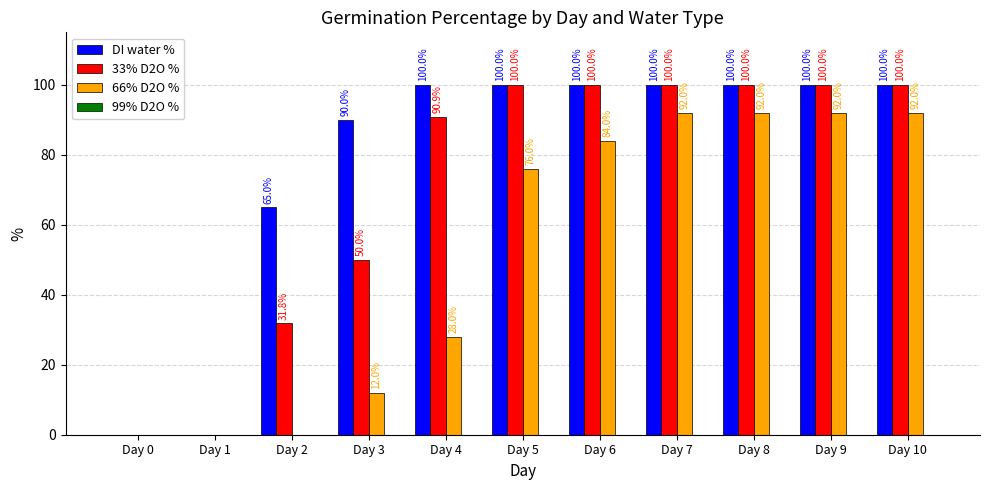

Read the 33% D2O % value at Day 8.

100.0